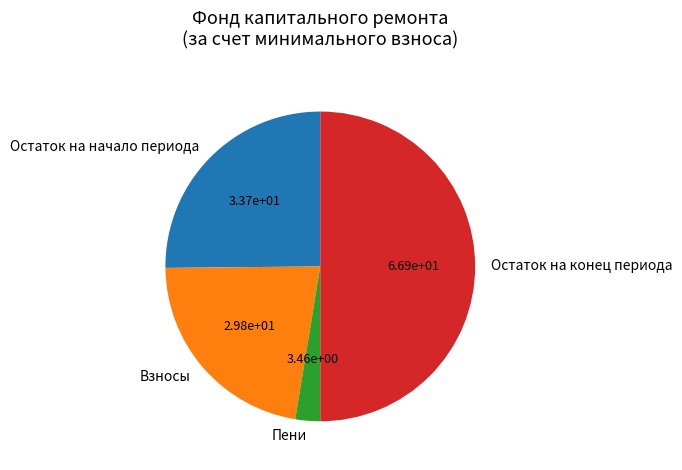

The Остаток на начало периода slice represents 17% of the pie. True or false?

False